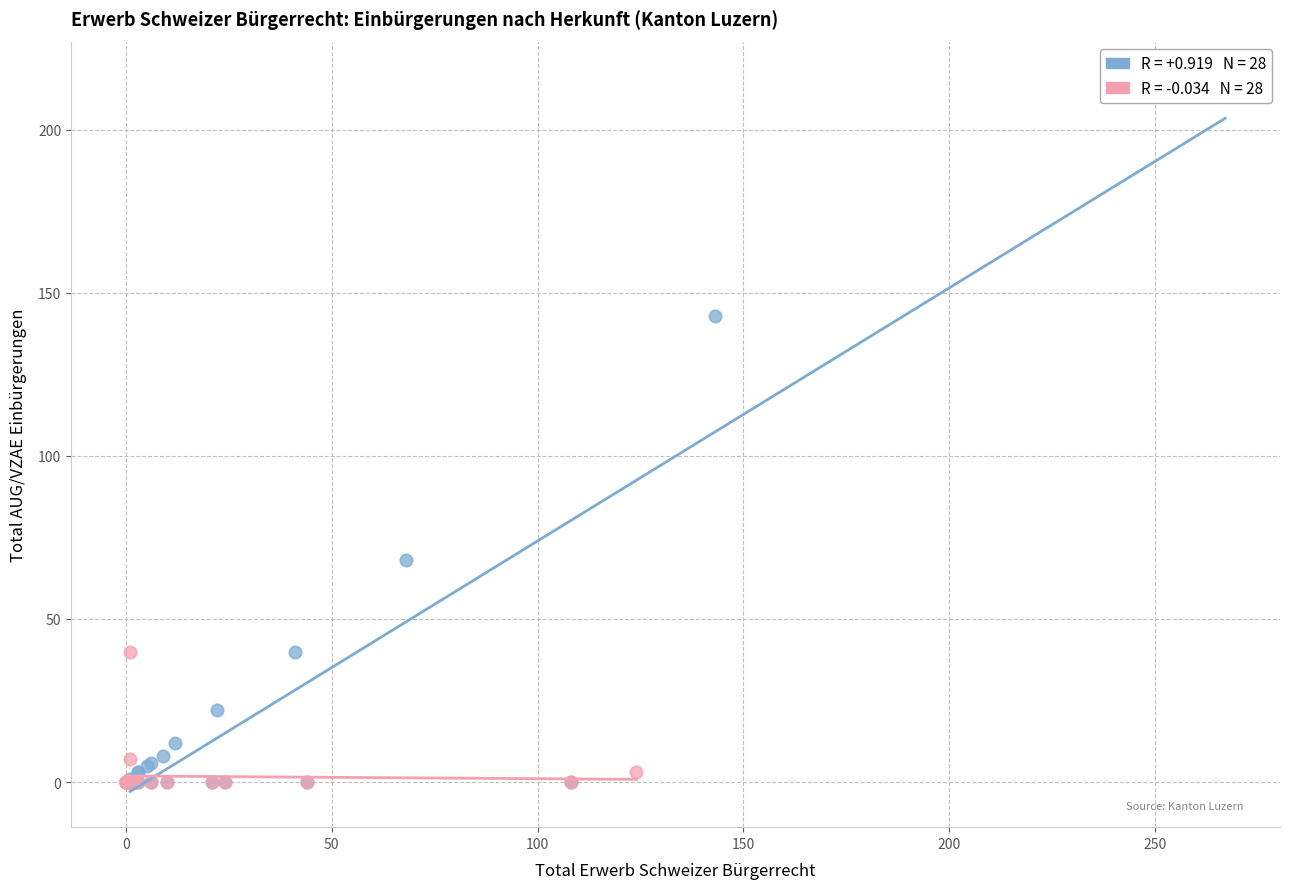

Which series reaches the maximum Y coordinate?

Drittstaaten (AUG/VZAE)